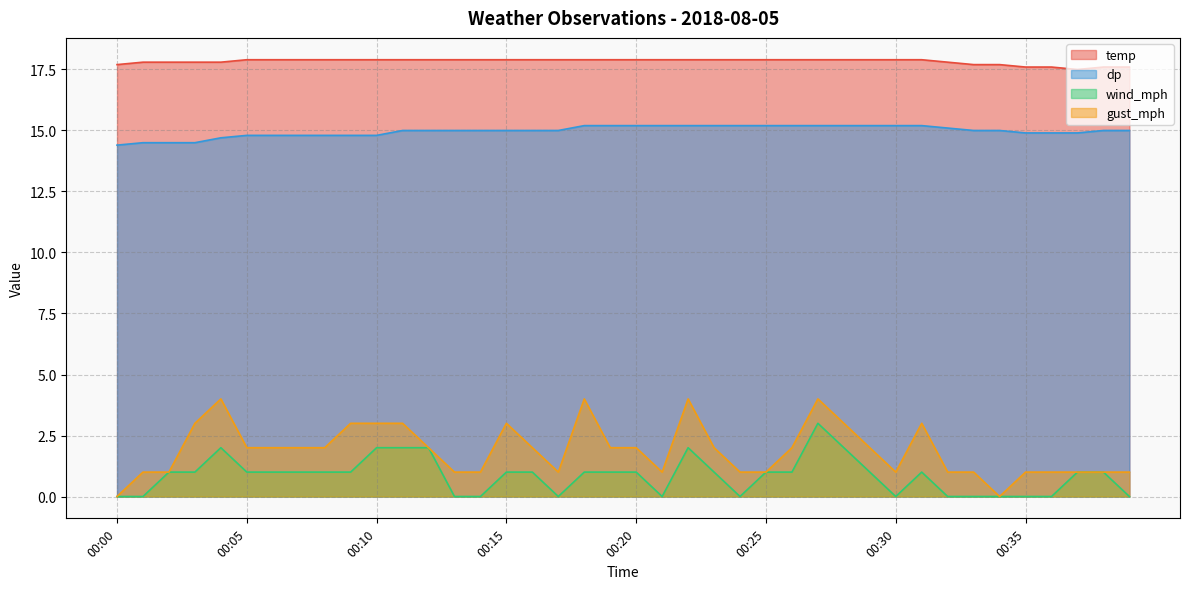

Reading right to left, transcribe all the data shown in this chart.

temp: 00:39=17.6	00:38=17.6	00:37=17.5	00:36=17.6	00:35=17.6	00:34=17.7	00:33=17.7	00:32=17.8	00:31=17.9	00:30=17.9	00:29=17.9	00:28=17.9	00:27=17.9	00:26=17.9	00:25=17.9	00:24=17.9	00:23=17.9	00:22=17.9	00:21=17.9	00:20=17.9	00:19=17.9	00:18=17.9	00:17=17.9	00:16=17.9	00:15=17.9	00:14=17.9	00:13=17.9	00:12=17.9	00:11=17.9	00:10=17.9	00:09=17.9	00:08=17.9	00:07=17.9	00:06=17.9	00:05=17.9	00:04=17.8	00:03=17.8	00:02=17.8	00:01=17.8	00:00=17.7
dp: 00:39=15.0	00:38=15.0	00:37=14.9	00:36=14.9	00:35=14.9	00:34=15.0	00:33=15.0	00:32=15.1	00:31=15.2	00:30=15.2	00:29=15.2	00:28=15.2	00:27=15.2	00:26=15.2	00:25=15.2	00:24=15.2	00:23=15.2	00:22=15.2	00:21=15.2	00:20=15.2	00:19=15.2	00:18=15.2	00:17=15.0	00:16=15.0	00:15=15.0	00:14=15.0	00:13=15.0	00:12=15.0	00:11=15.0	00:10=14.8	00:09=14.8	00:08=14.8	00:07=14.8	00:06=14.8	00:05=14.8	00:04=14.7	00:03=14.5	00:02=14.5	00:01=14.5	00:00=14.4
wind_mph: 00:39=0.0	00:38=1.0	00:37=1.0	00:36=0.0	00:35=0.0	00:34=0.0	00:33=0.0	00:32=0.0	00:31=1.0	00:30=0.0	00:29=1.0	00:28=2.0	00:27=3.0	00:26=1.0	00:25=1.0	00:24=0.0	00:23=1.0	00:22=2.0	00:21=0.0	00:20=1.0	00:19=1.0	00:18=1.0	00:17=0.0	00:16=1.0	00:15=1.0	00:14=0.0	00:13=0.0	00:12=2.0	00:11=2.0	00:10=2.0	00:09=1.0	00:08=1.0	00:07=1.0	00:06=1.0	00:05=1.0	00:04=2.0	00:03=1.0	00:02=1.0	00:01=0.0	00:00=0.0
gust_mph: 00:39=1.0	00:38=1.0	00:37=1.0	00:36=1.0	00:35=1.0	00:34=0.0	00:33=1.0	00:32=1.0	00:31=3.0	00:30=1.0	00:29=2.0	00:28=3.0	00:27=4.0	00:26=2.0	00:25=1.0	00:24=1.0	00:23=2.0	00:22=4.0	00:21=1.0	00:20=2.0	00:19=2.0	00:18=4.0	00:17=1.0	00:16=2.0	00:15=3.0	00:14=1.0	00:13=1.0	00:12=2.0	00:11=3.0	00:10=3.0	00:09=3.0	00:08=2.0	00:07=2.0	00:06=2.0	00:05=2.0	00:04=4.0	00:03=3.0	00:02=1.0	00:01=1.0	00:00=0.0